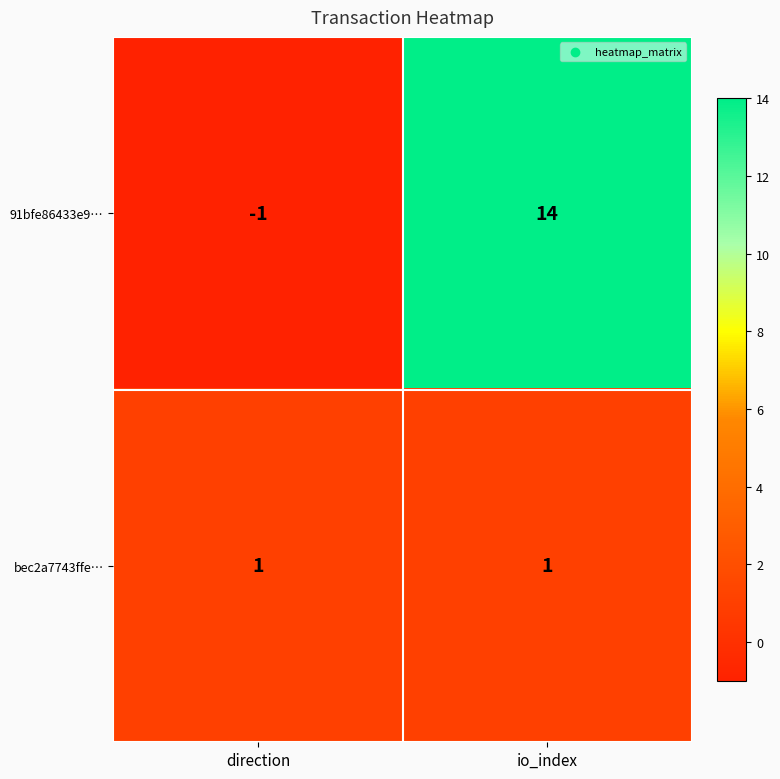

Between direction and io_index, which series saw the biggest shift?

91bfe86433e9…